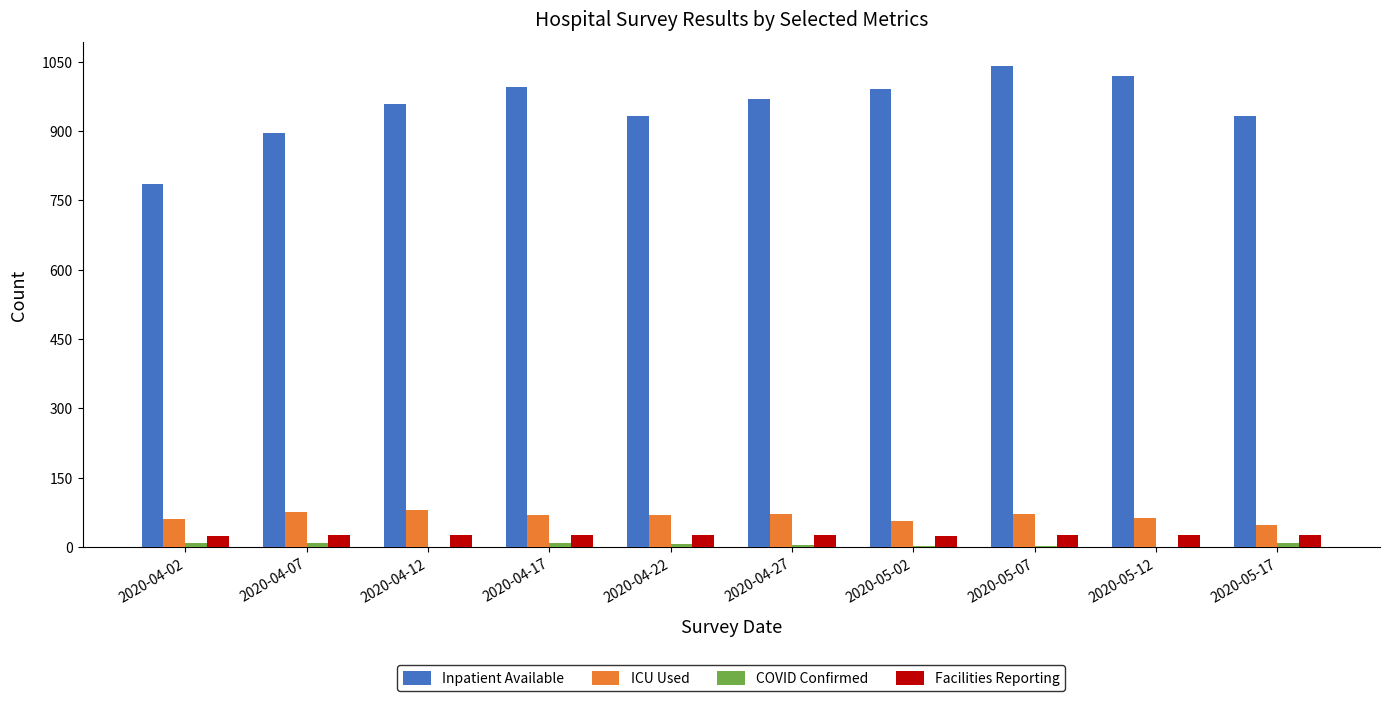

Are the bars grouped side by side (vs. stacked)?

Yes